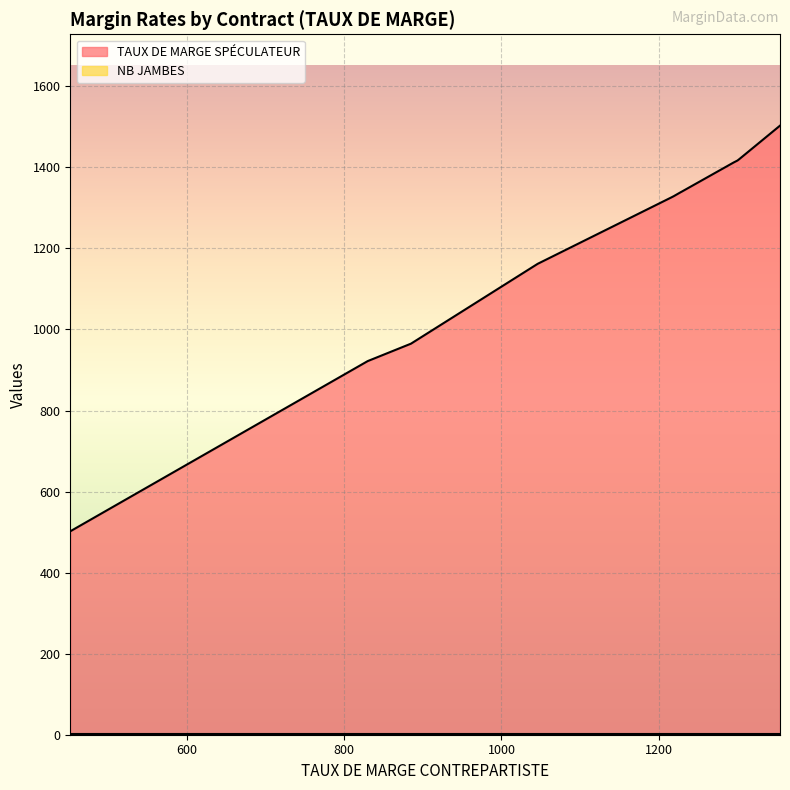

Rank the categories by TAUX DE MARGE SPÉCULATEUR value from lowest to highest.

452, 452, 830, 830, 830, 830, 885, 885, 1046, 1046, 1216, 1219, 1228, 1229, 1295, 1297, 1300, 1302, 1354